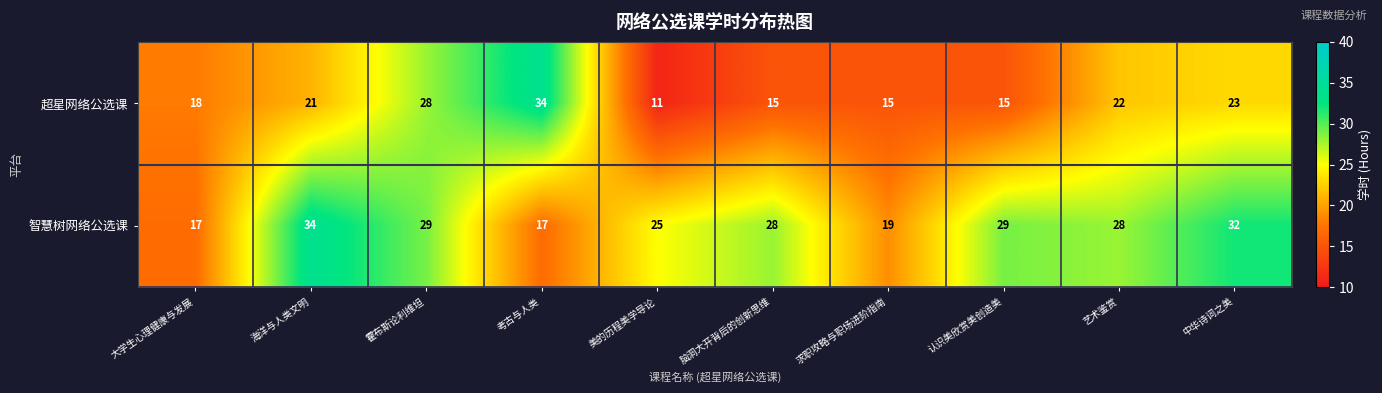

True or false: 智慧树网络公选课 has a value of 25 at 美的历程美学导论.

True